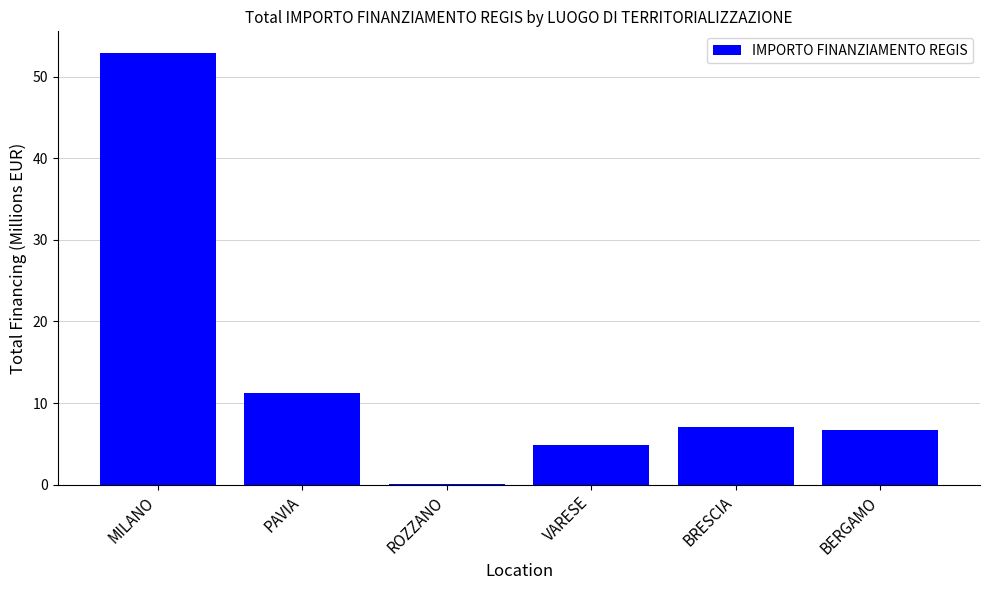

What is the maximum value shown in the chart?

52.9